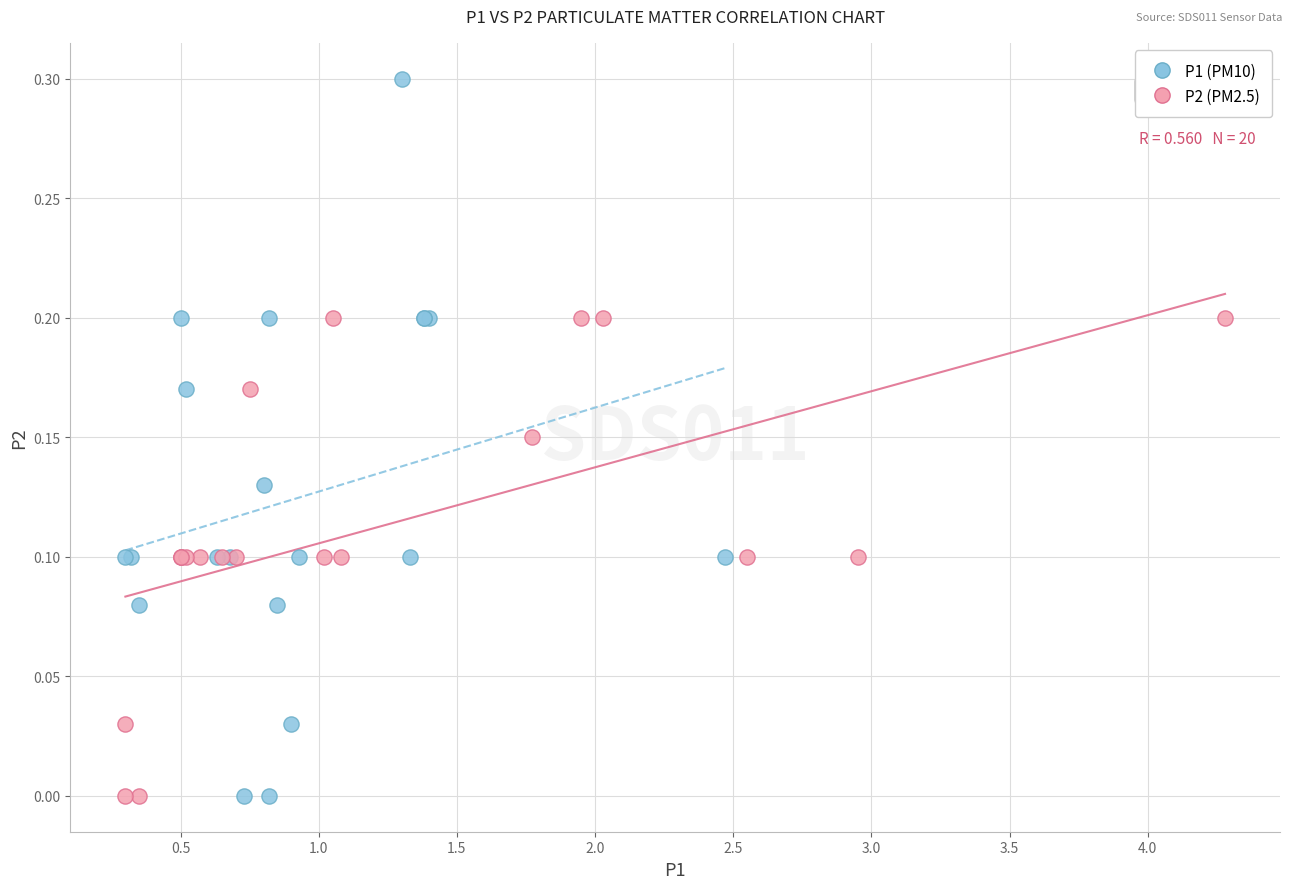

Which series has the widest spread of Y values?

P1 (PM10)